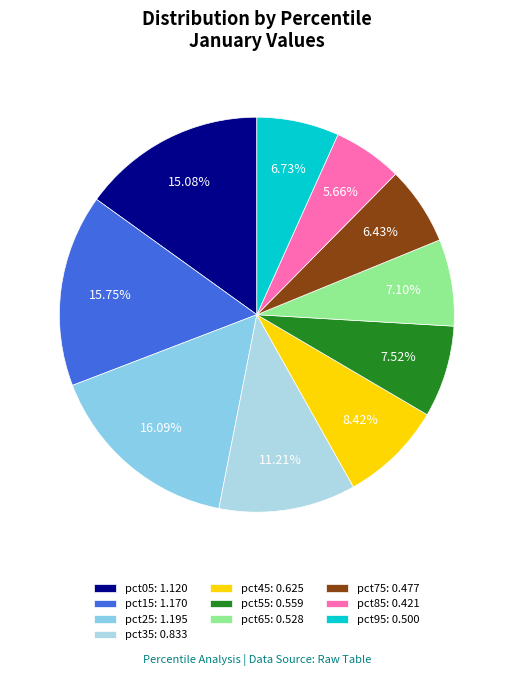

Does pct45 represent more than half of the total?

No